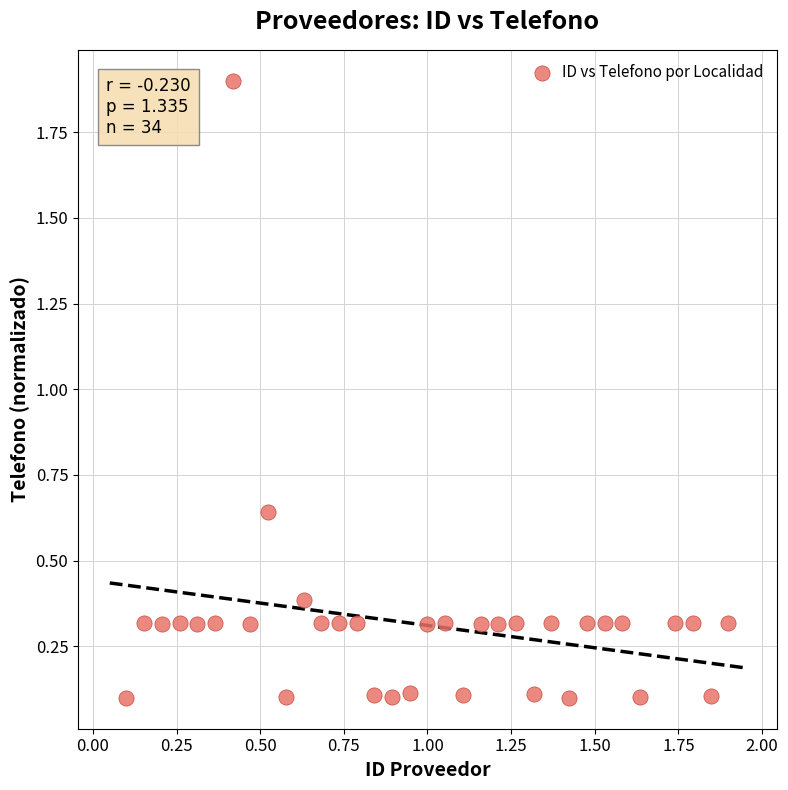

What is the range of Y values (max minus min)?

1.8